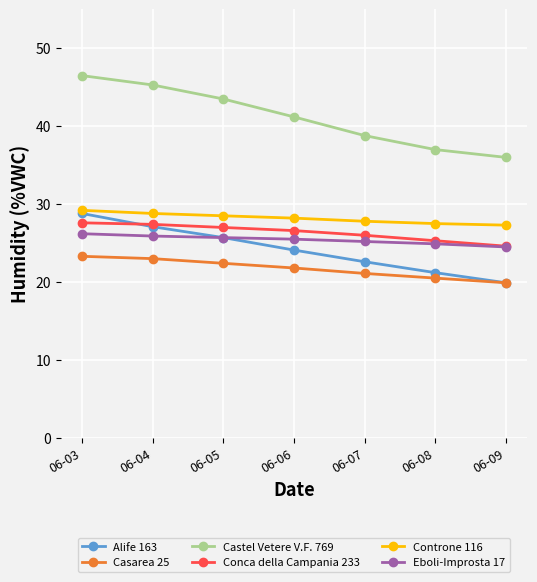

What is the value of the Controne 116 point at the 4th from the left?

28.2